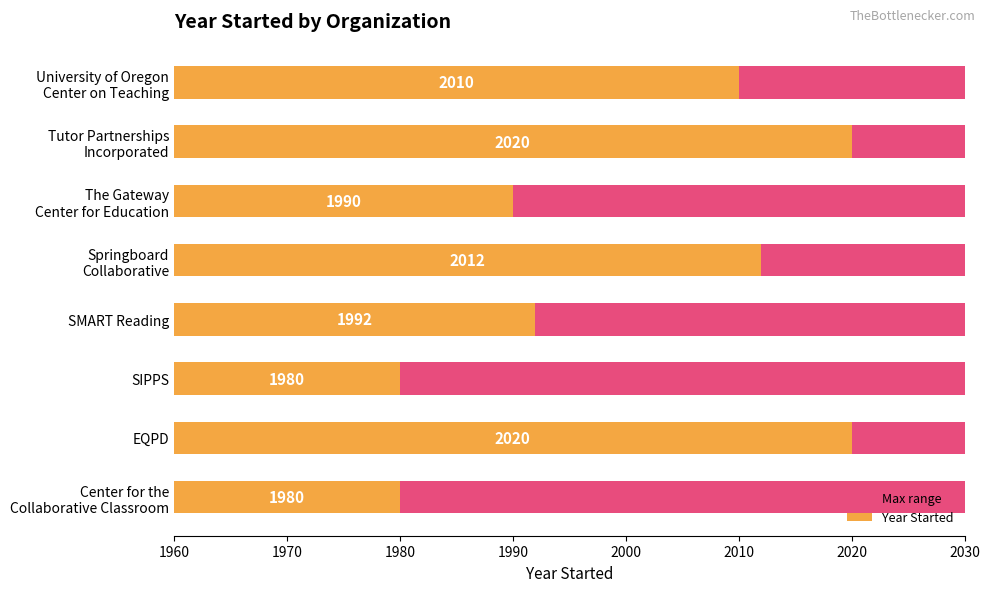

At 1960, list the series in order from smallest to largest.

Max range, Year Started